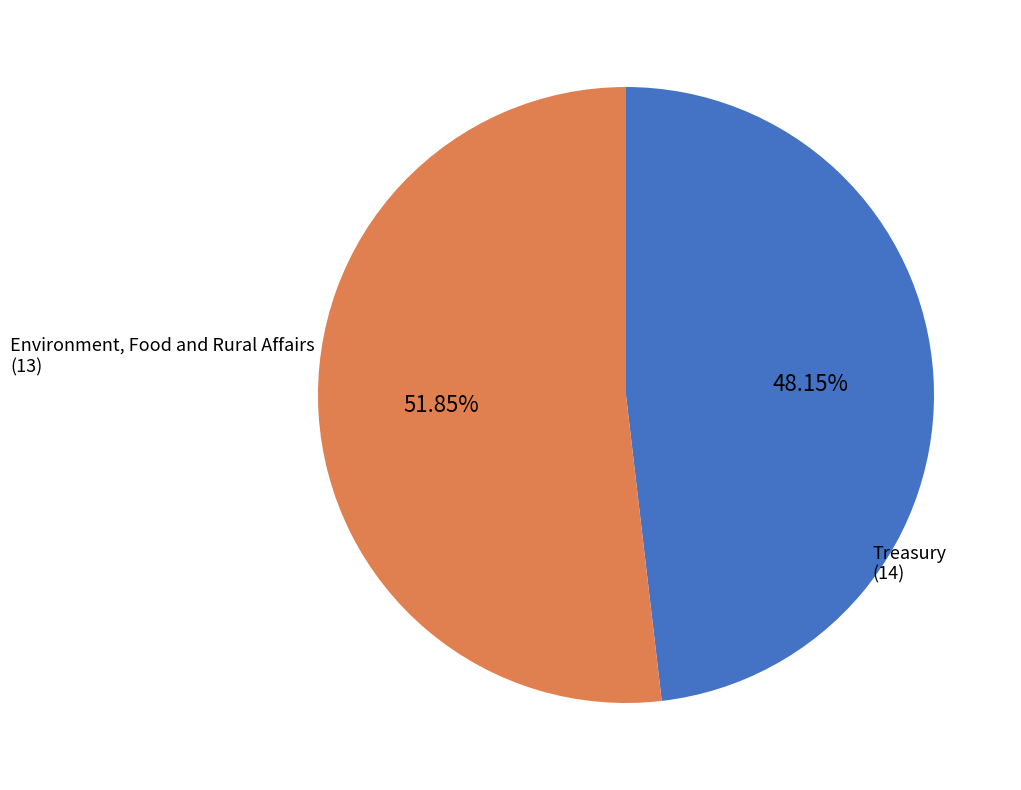

Combined, what portion of the pie is Treasury and Environment, Food and Rural Affairs?

100.0%